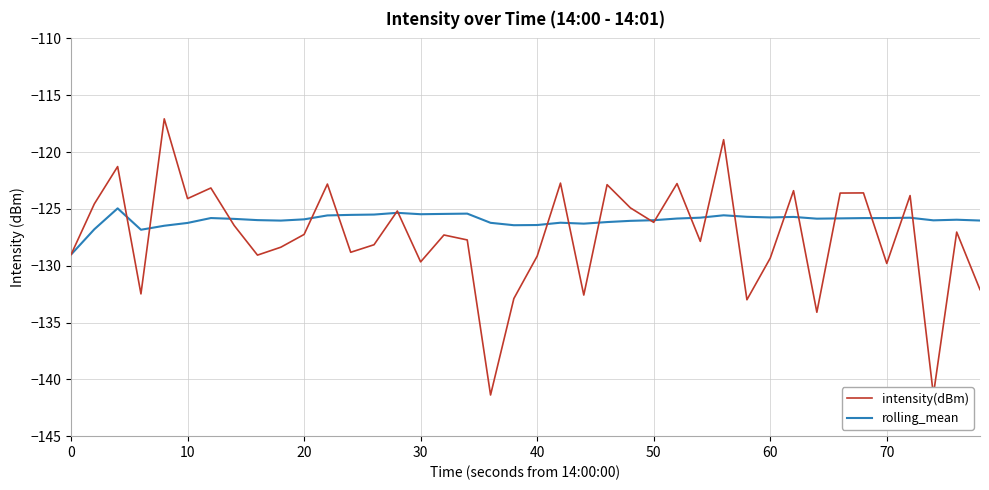

Rank the series by their average value, from lowest to highest.

intensity(dBm), rolling_mean